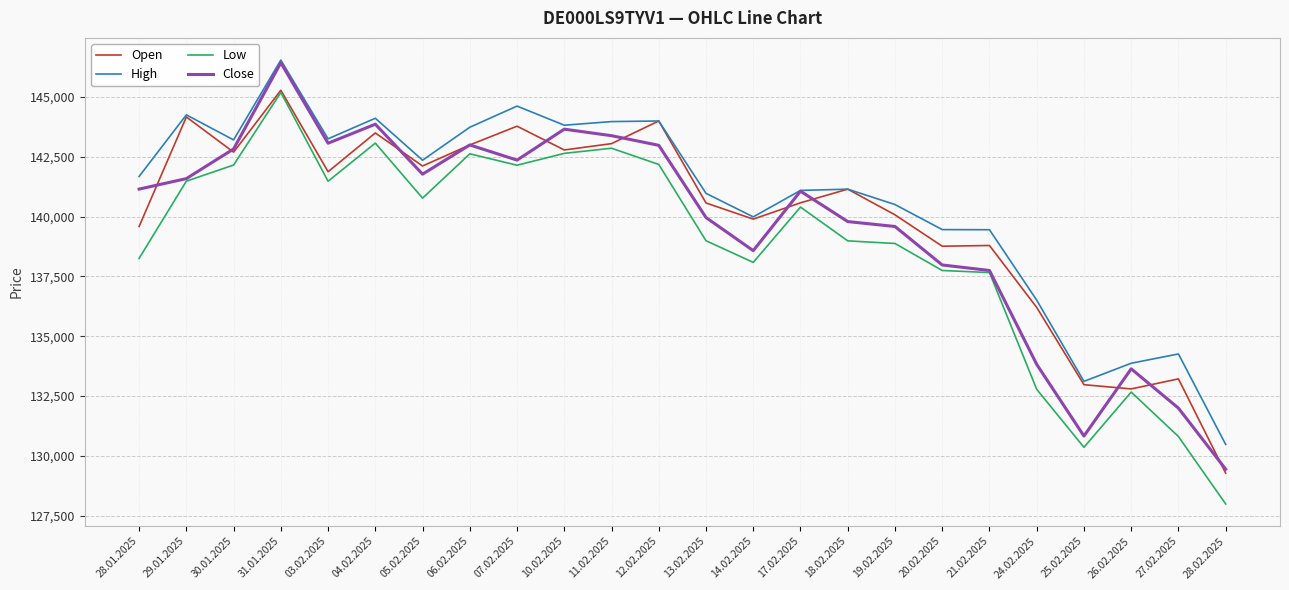

Which series has the largest range (max minus min)?

Low